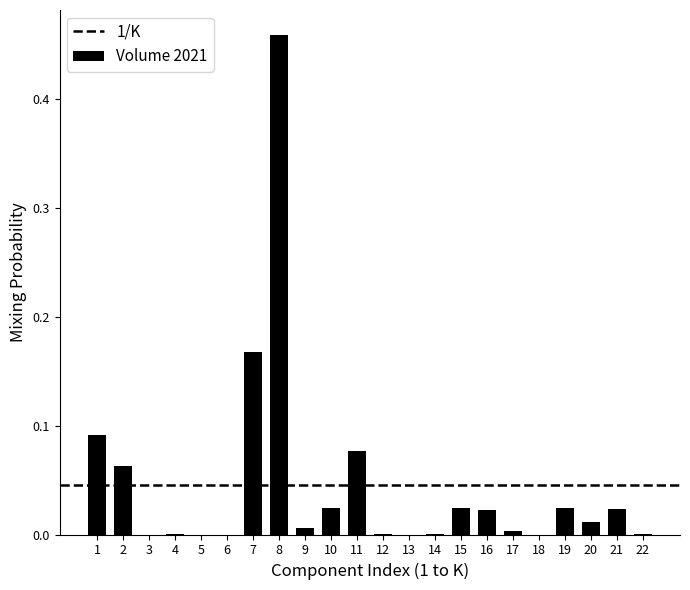

What is the change in value from 3 to 11?

+0.1